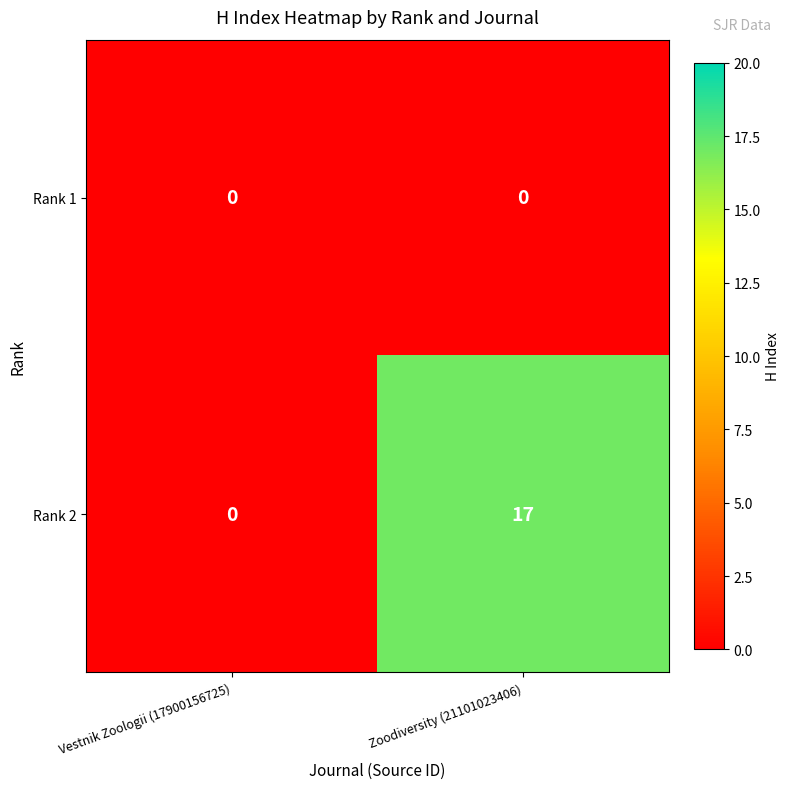

Which series has the largest total across all categories?

Rank 2